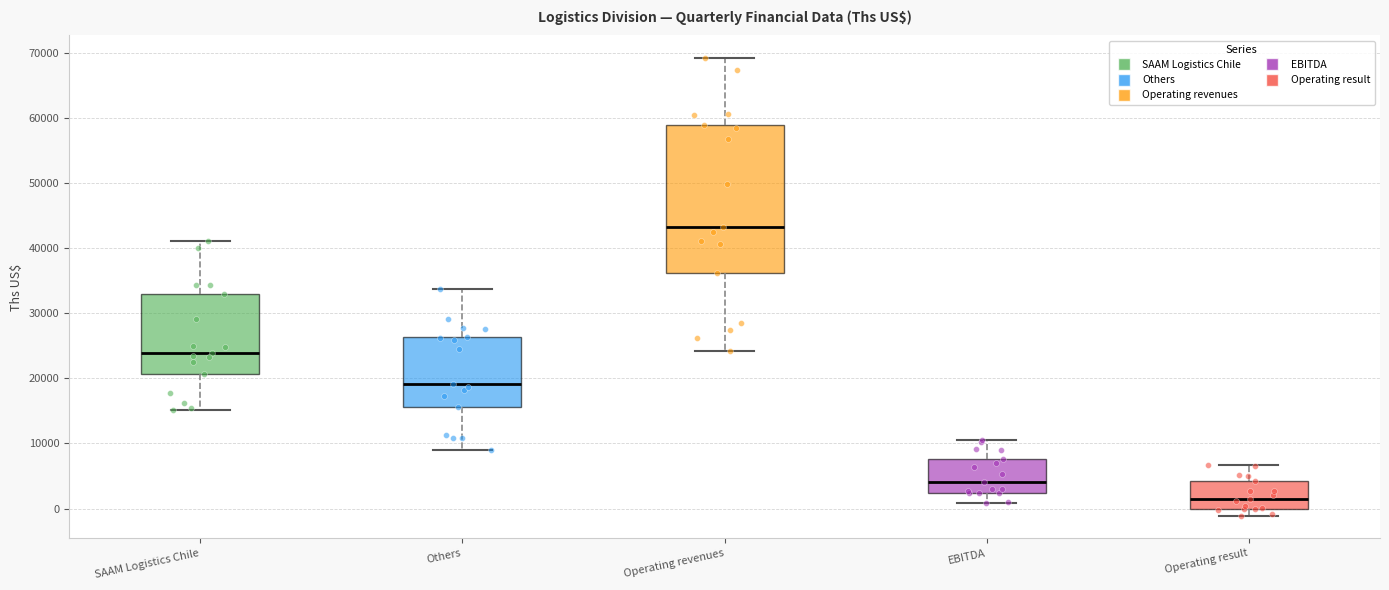

Where does the lower whisker of the box for Others end on the y-axis? The values are not printed on the chart, so give them approximately, as read against the axis.

9000